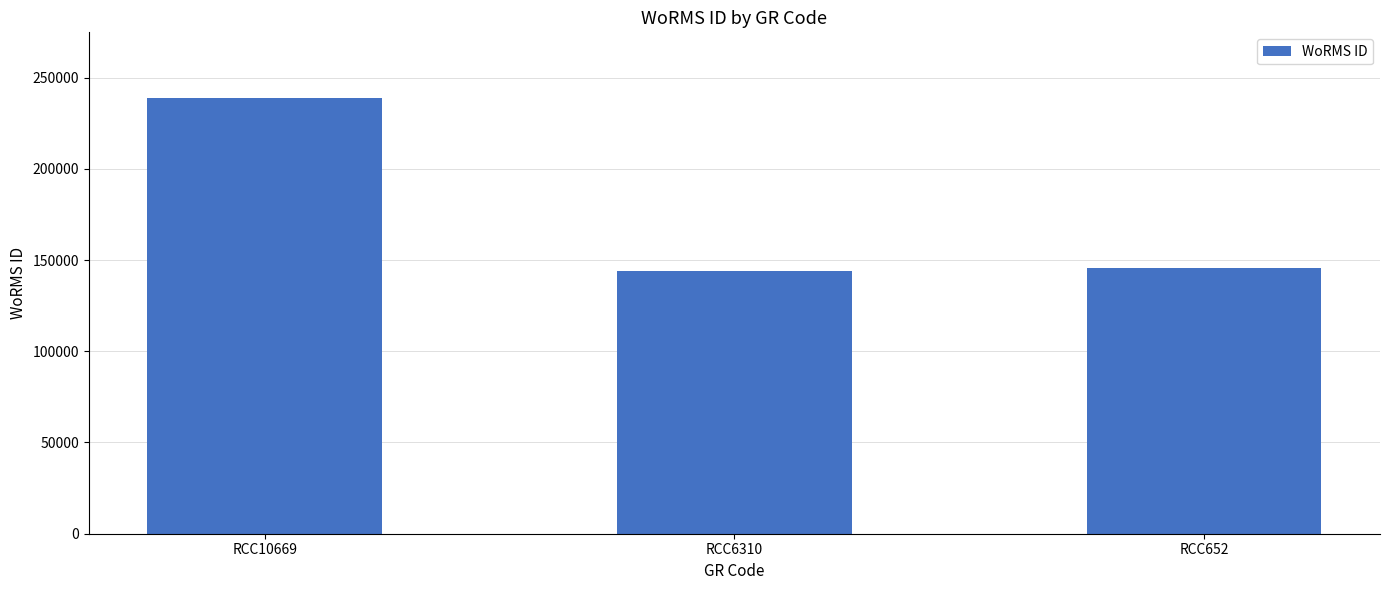

The chart shows a value of 229382 at RCC652. True or false?

False